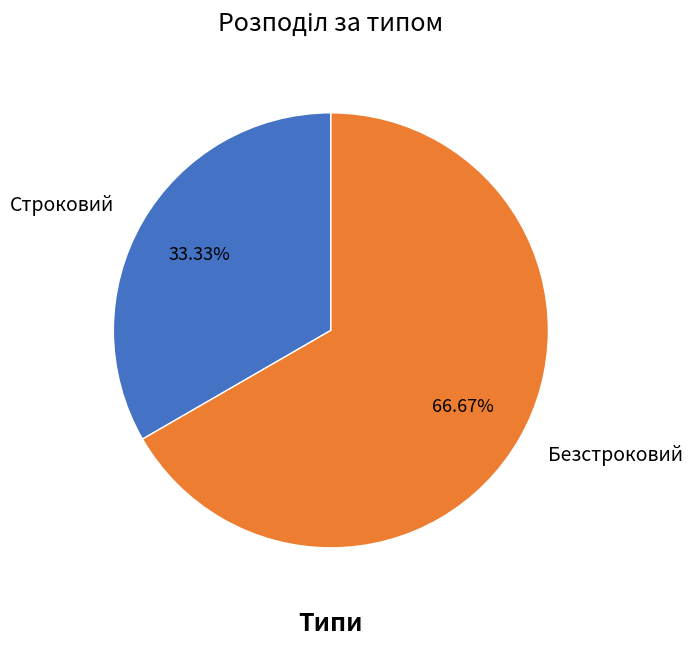

To the nearest percent, what portion does Строковий represent?

33%